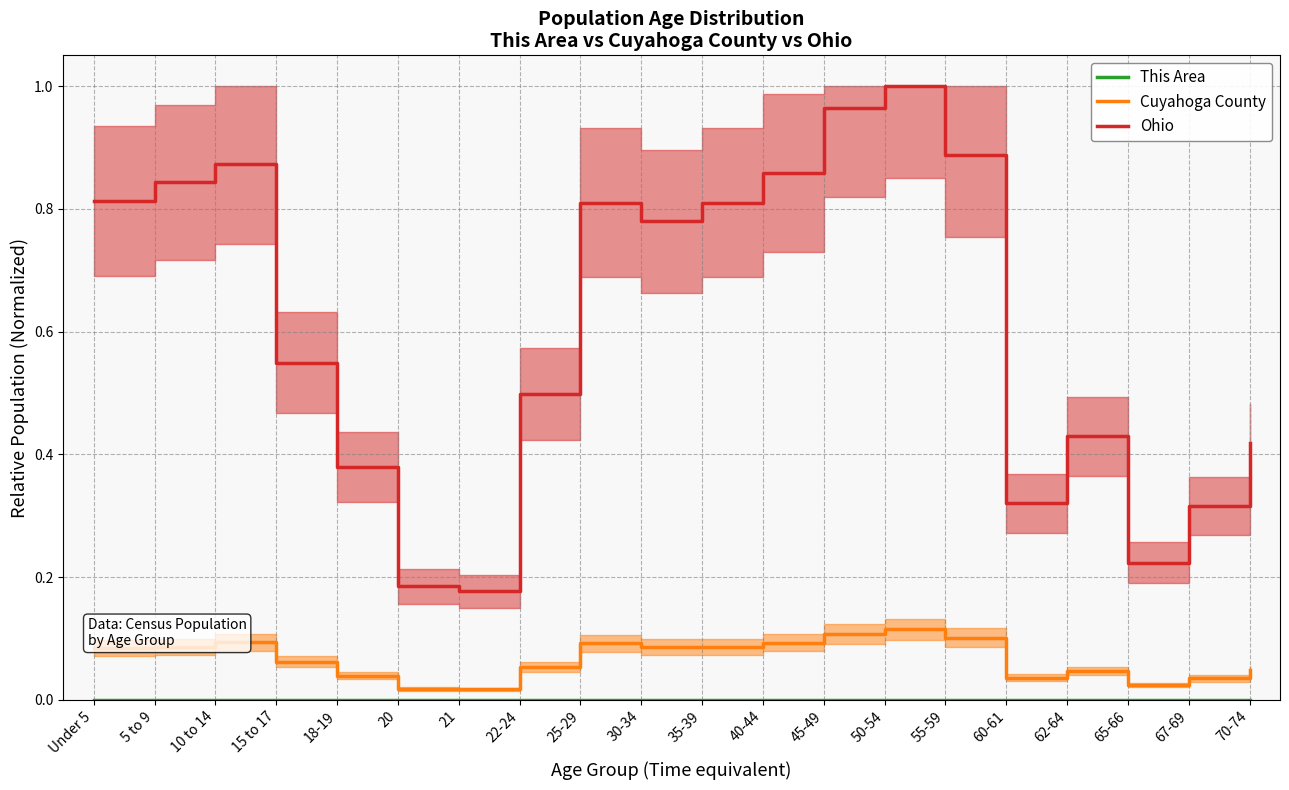

What are all the series names shown in the legend?

This Area, Cuyahoga County, Ohio